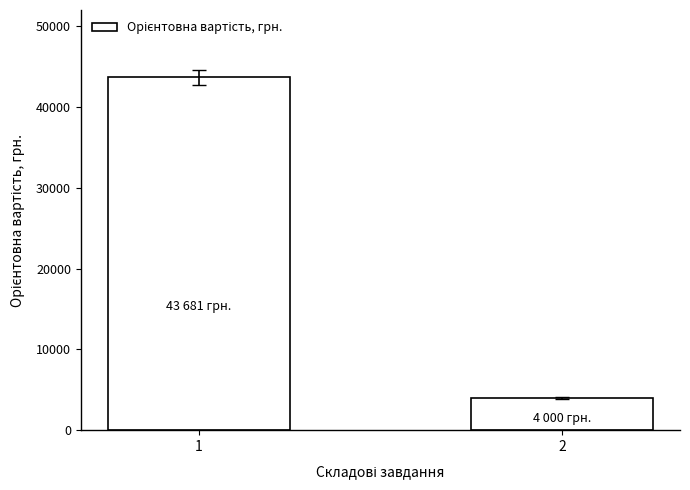

Is it true that the value at 2 is 4000?

True